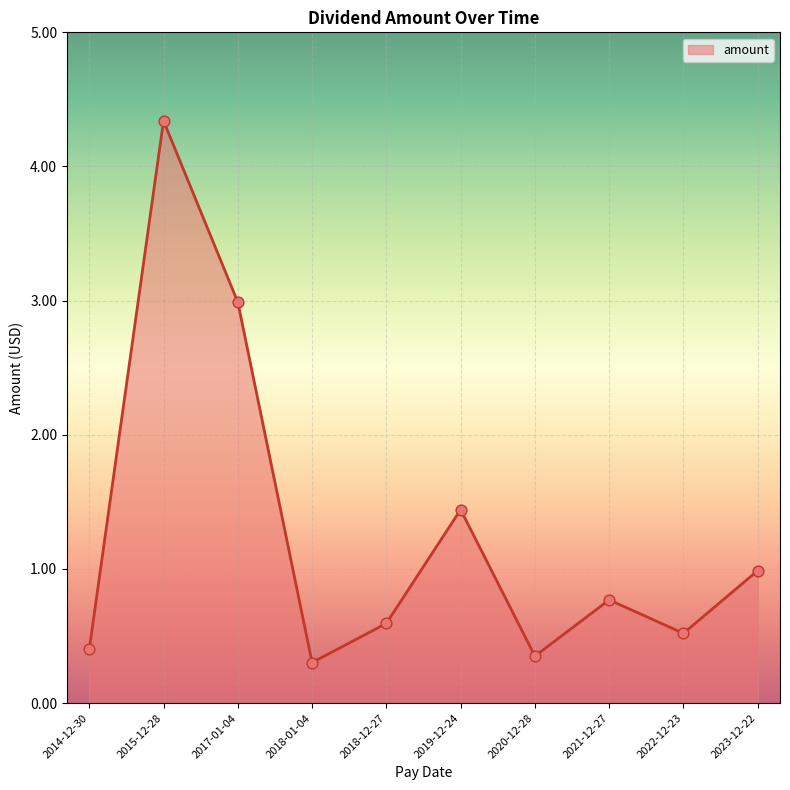

Which has a higher value, 2019-12-24 or 2021-12-27?

2019-12-24